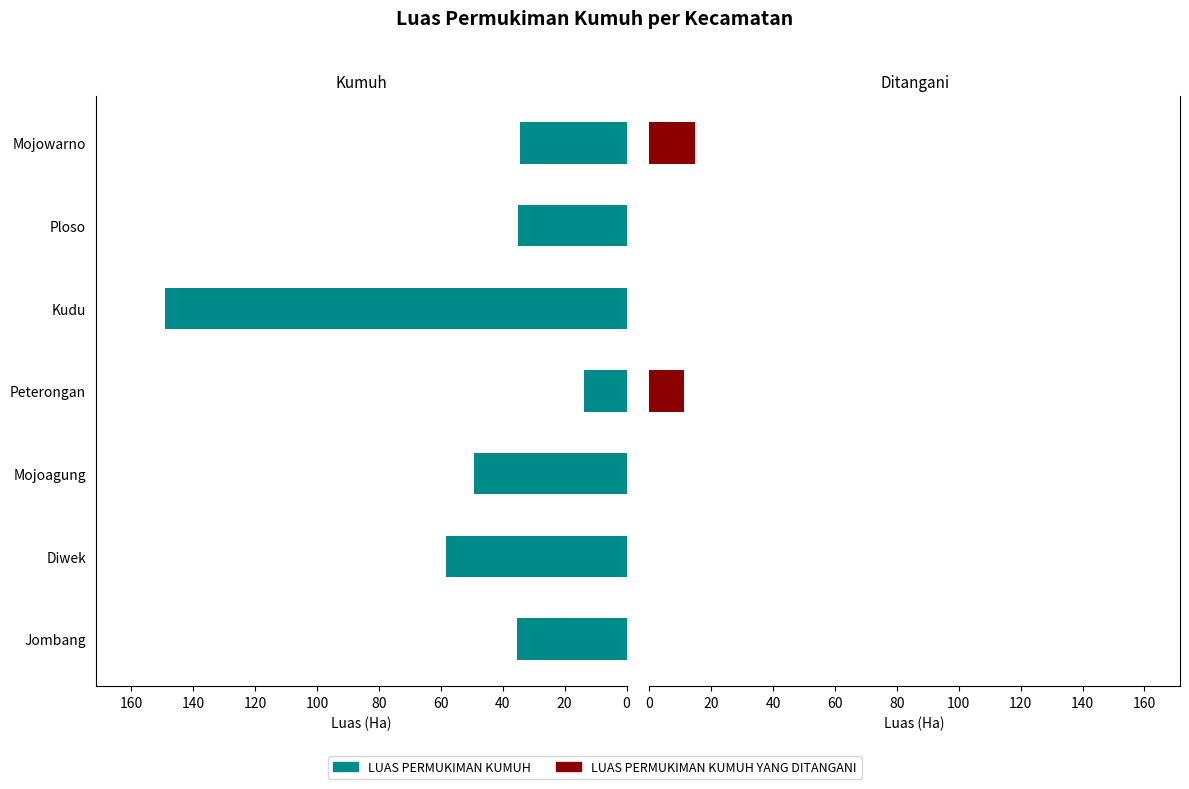

What is the maximum value for LUAS PERMUKIMAN KUMUH YANG DITANGANI?

14.8